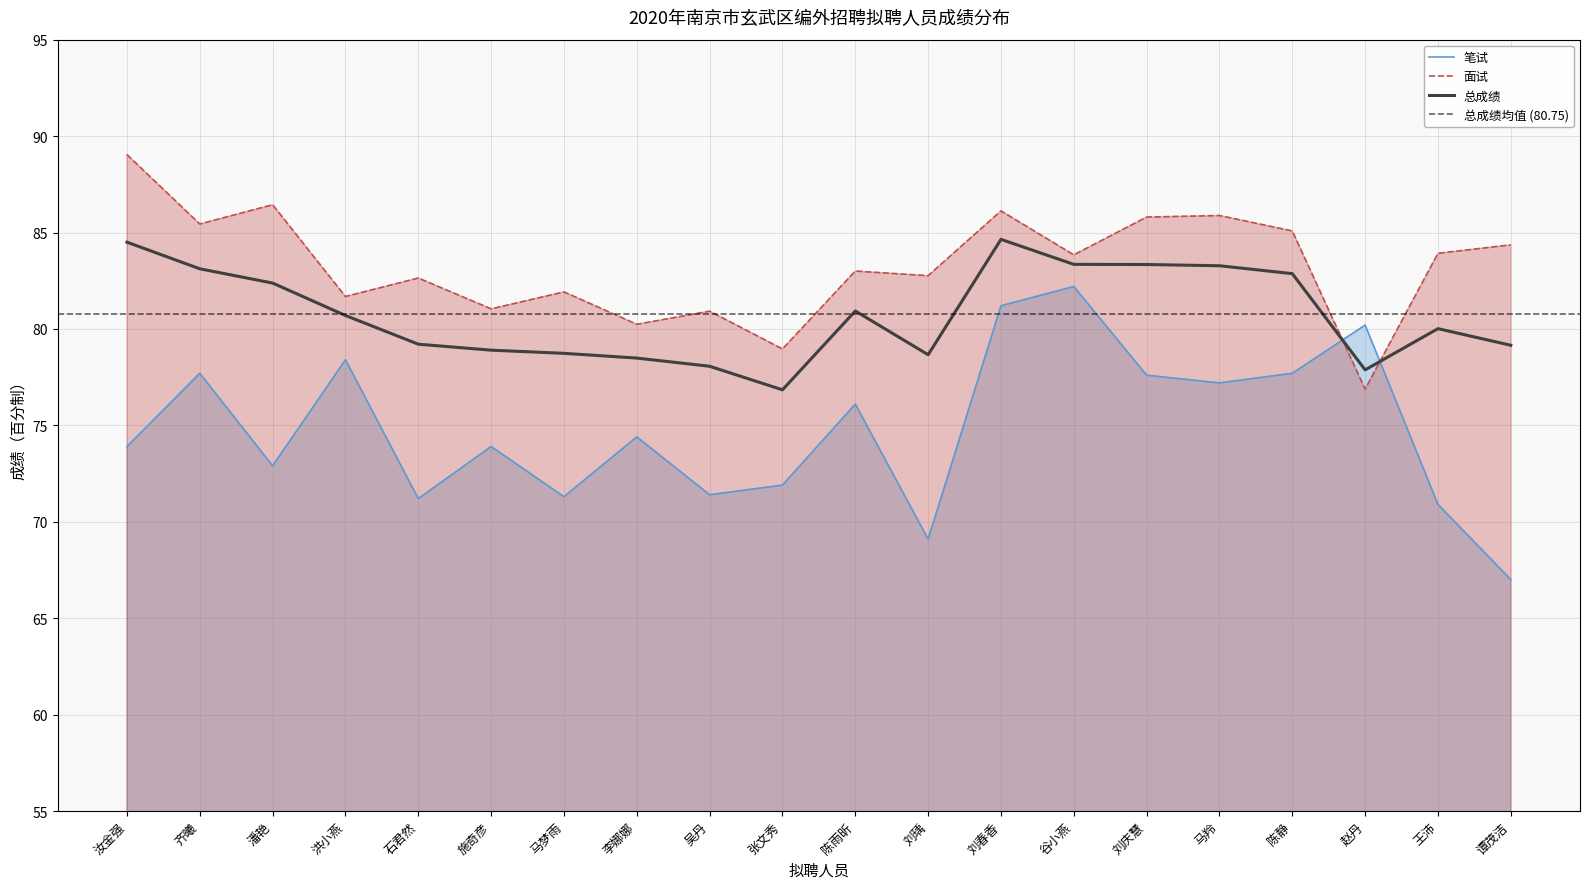

What is the total value across all series at 张文秀?

227.7